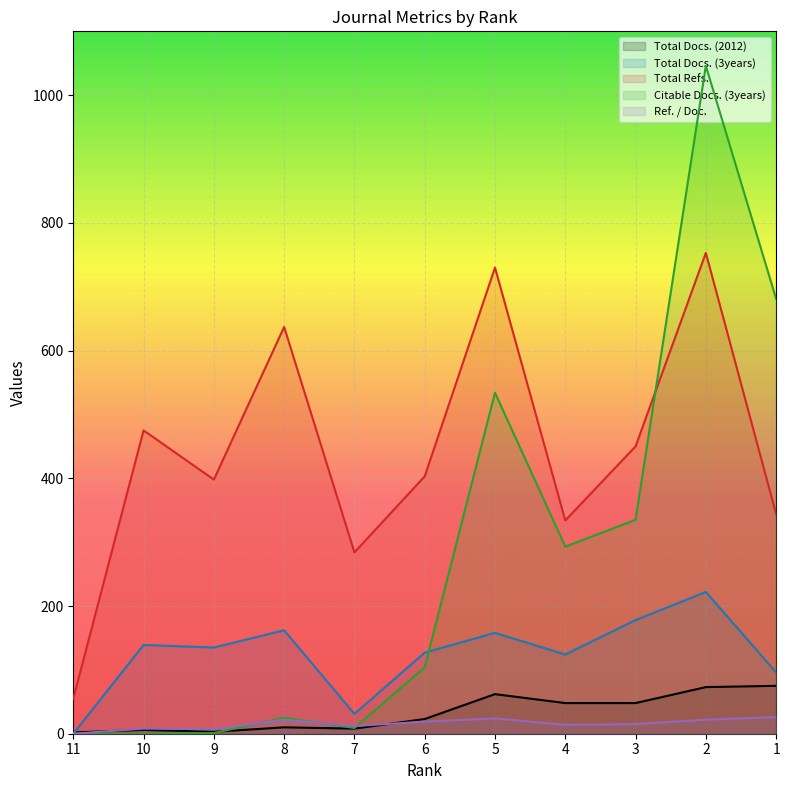

True or false: Total Docs. (3years) and Citable Docs. (3years) cross at least once.

True